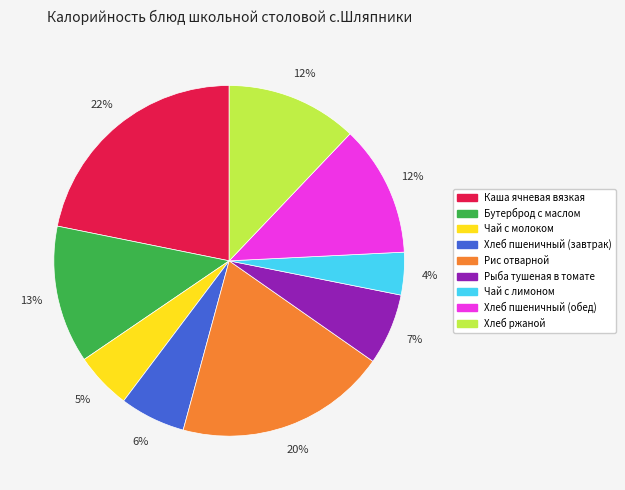

Is it true that Чай с лимоном is 4% of the pie?

True